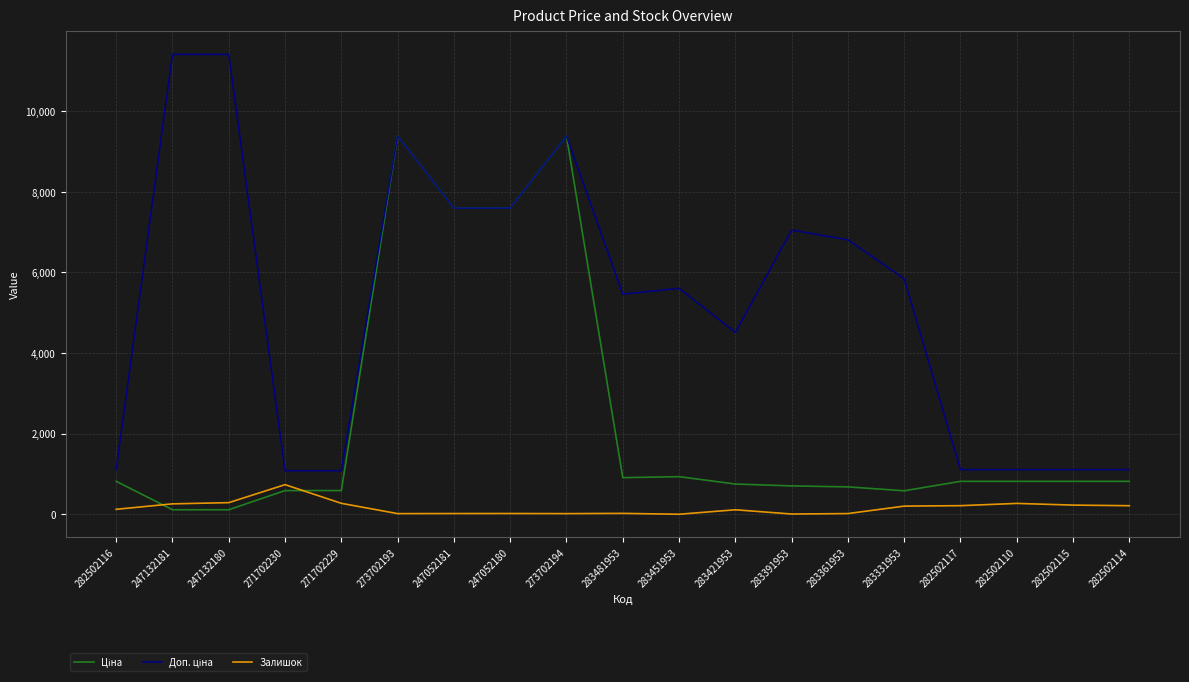

Which category has the highest value in the Залишок series?

271702230